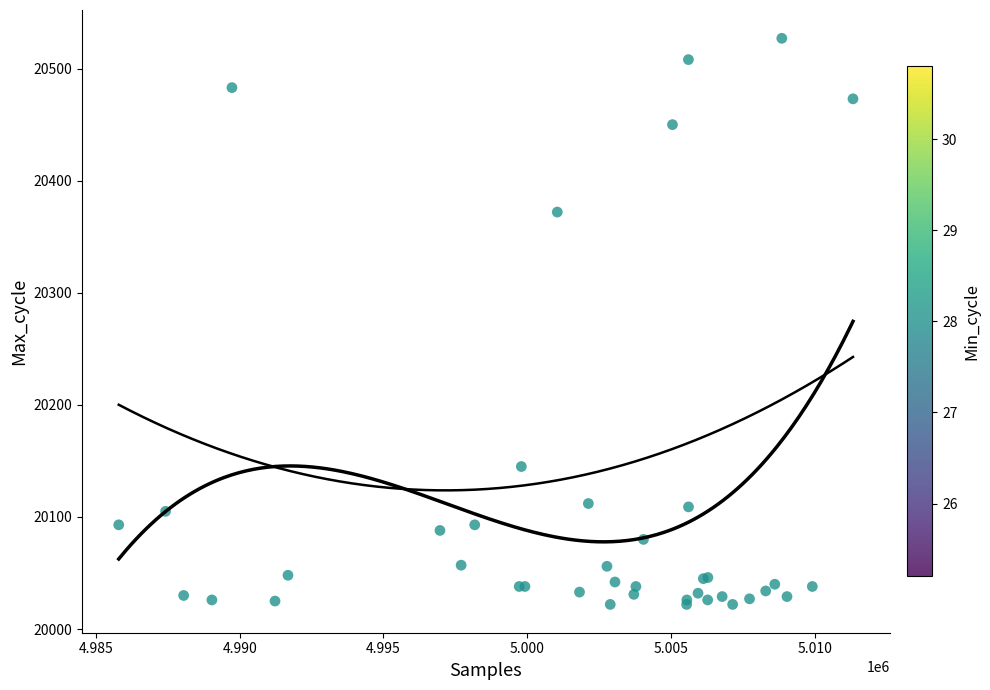

What Y value in the scatter plot is closest to 20274?

20372